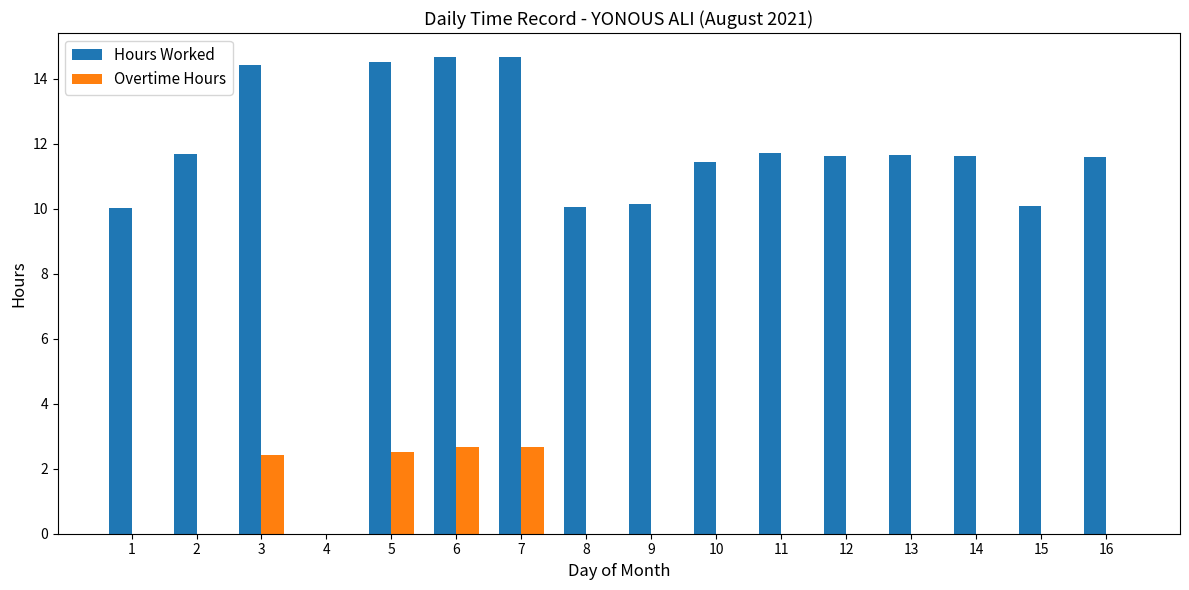

How many groups of bars are there?

16